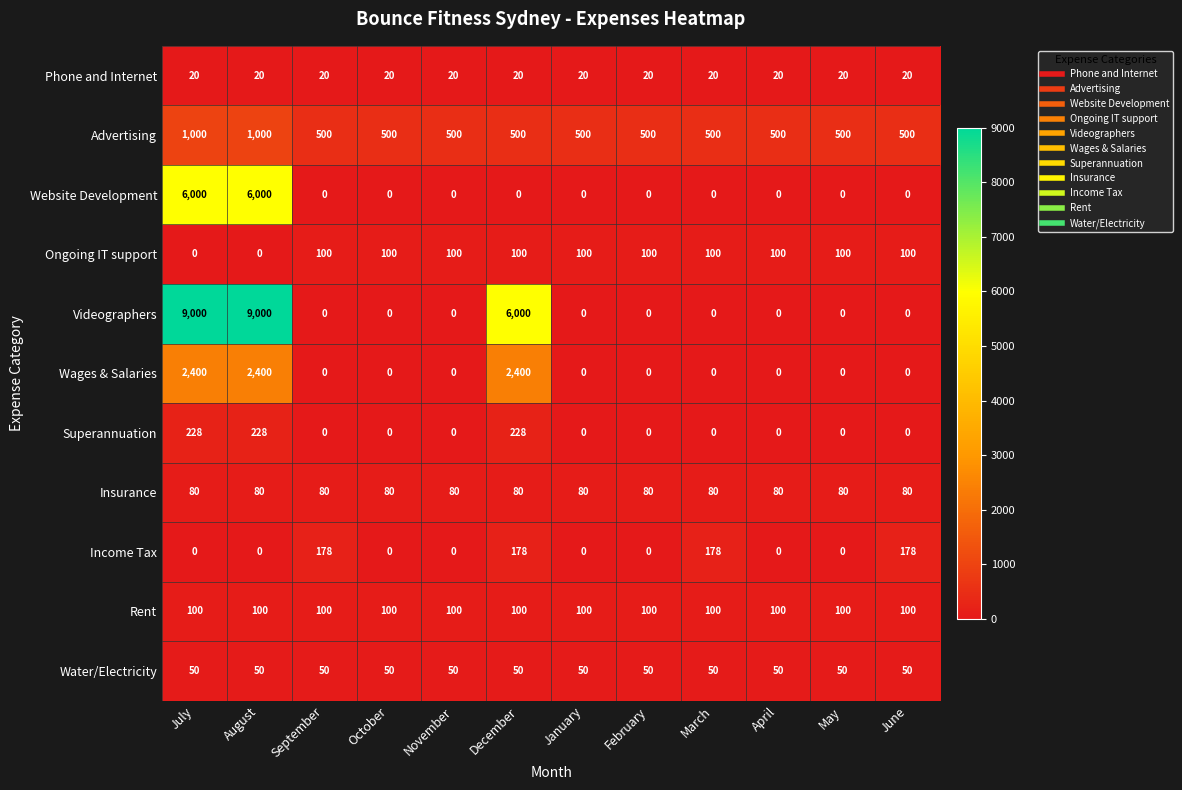

What is the approximate value of Water/Electricity at May?

50